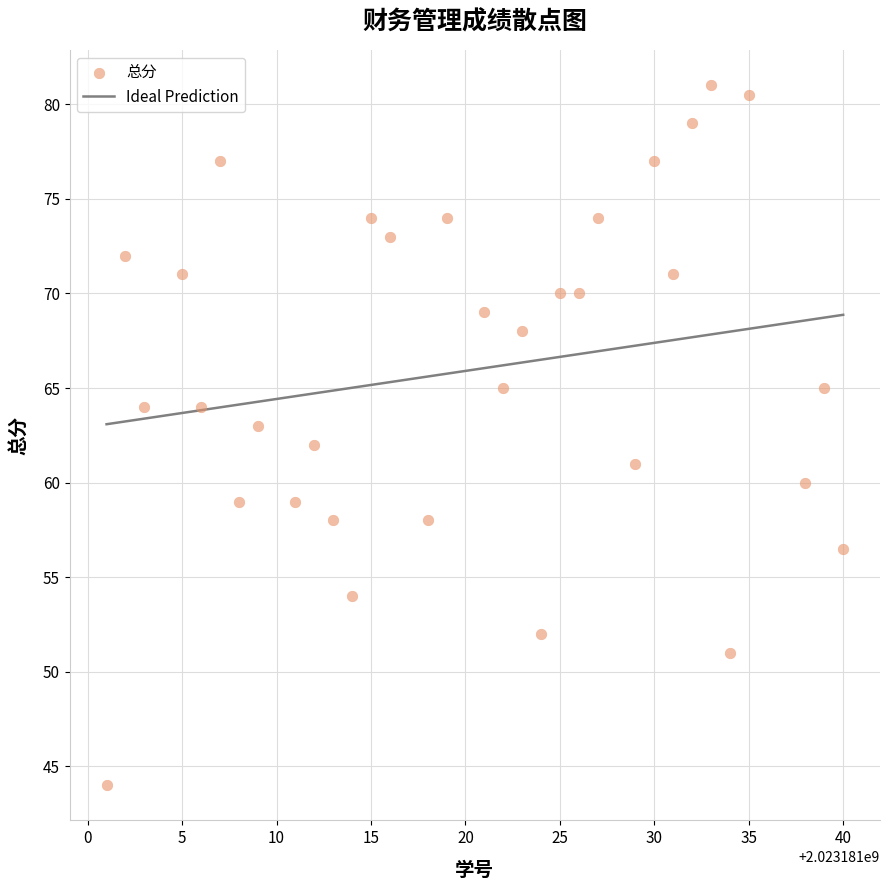

What is the range of X values (max minus min)?

39.0